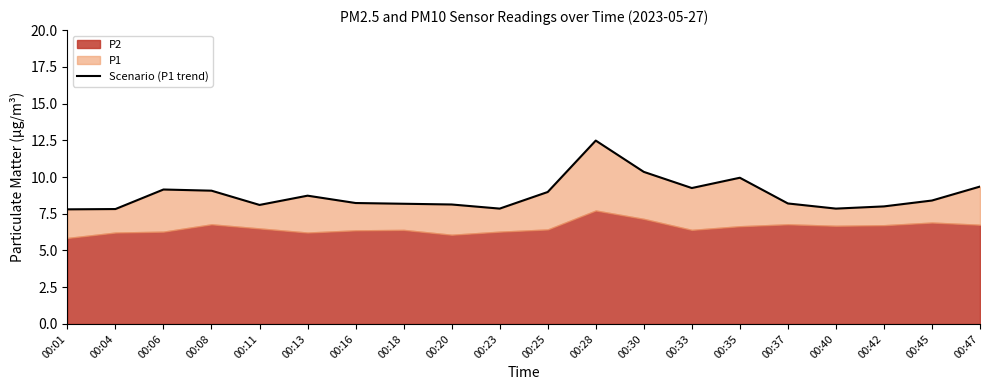

Reading left to right, list all the values displayed in this chart.

7.8	7.8	9.2	9.1	8.1	8.7	8.2	8.2	8.1	7.8	9.0	12.5	10.3	9.2	9.9	8.2	7.8	8.0	8.4	9.3